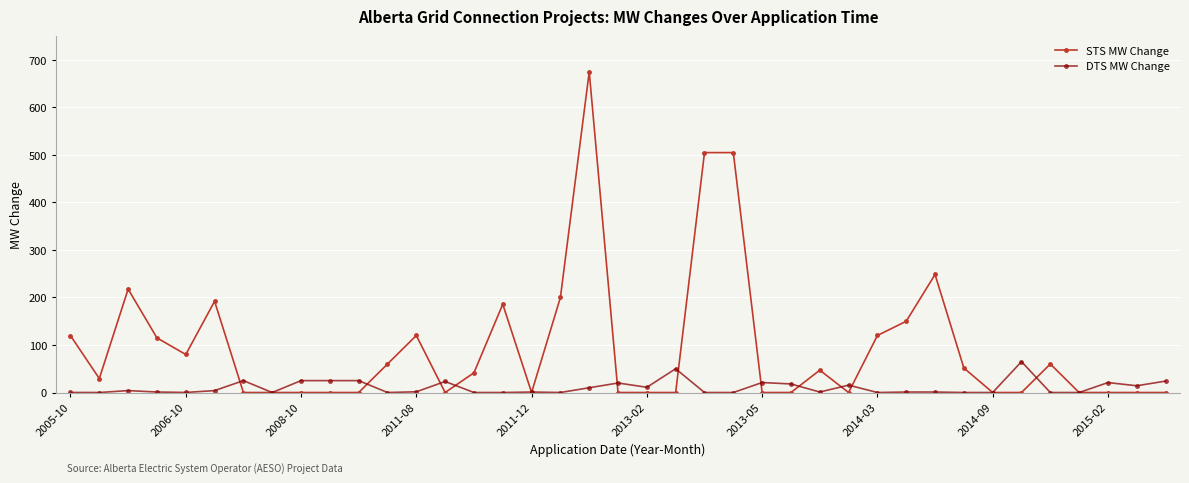

What is the value of the STS MW Change point at the 5th from the left?

80.0